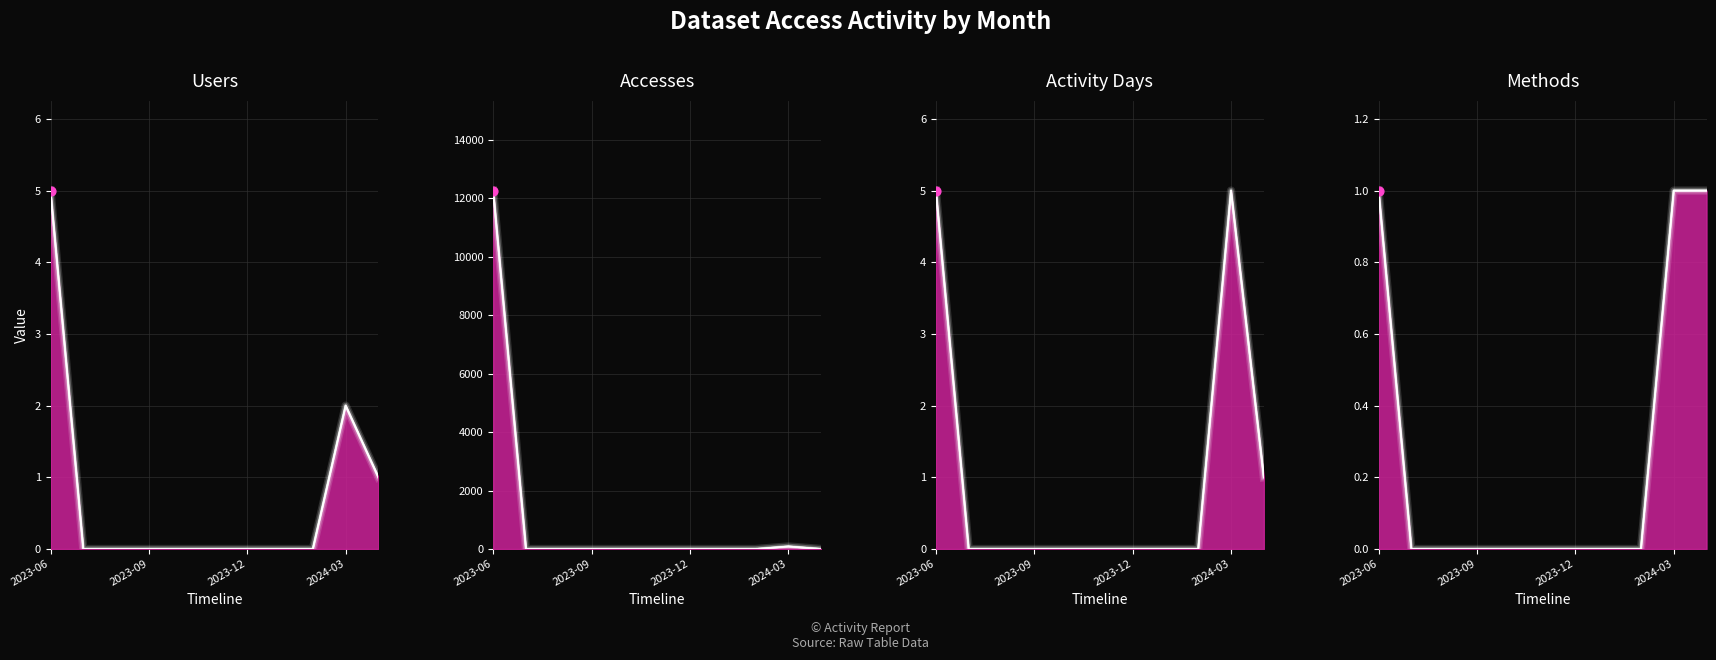

Which series reaches the maximum Y coordinate?

Accesses